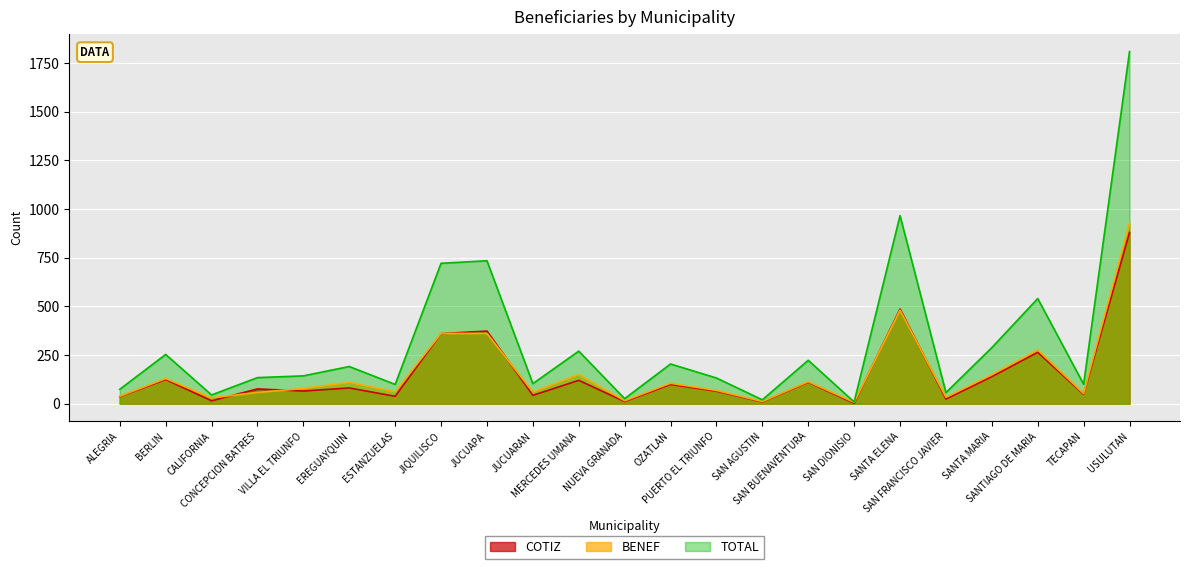

At which label does BENEF first exceed 78?

BERLIN